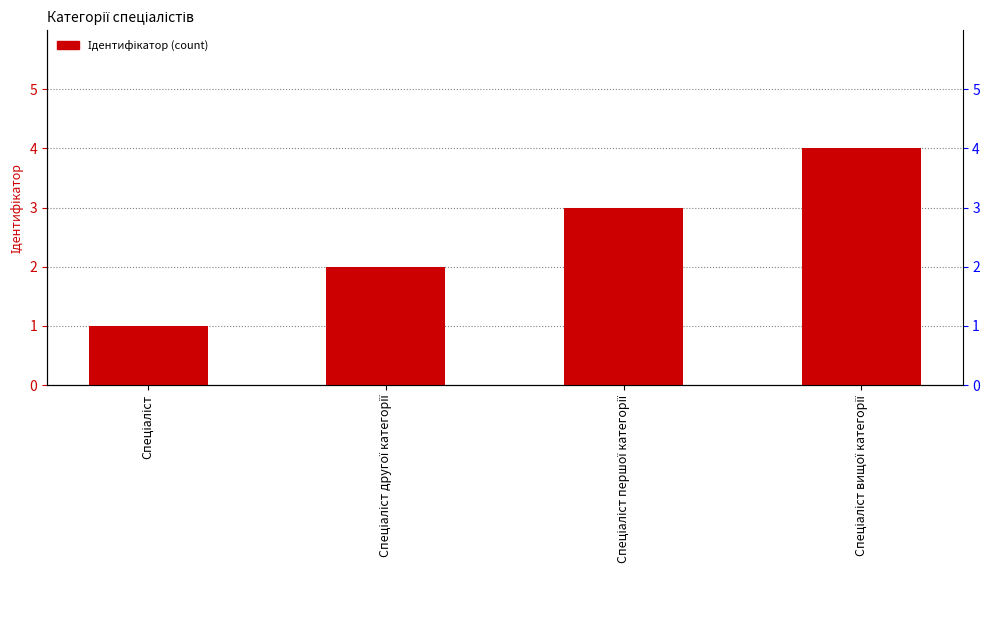

How many data points are less than 3?

2